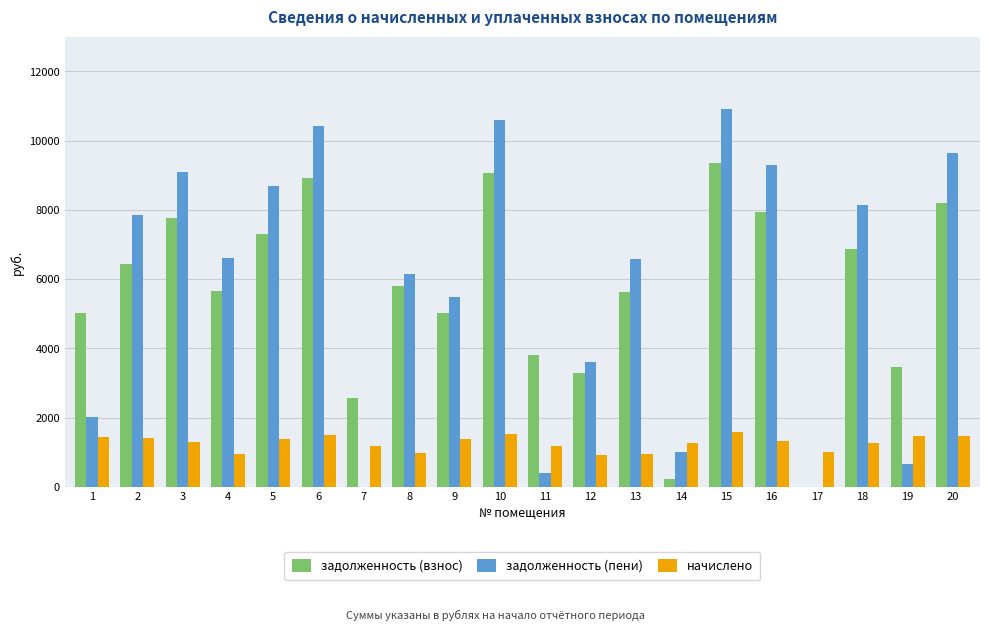

At which category is the sum across all series the highest?

15